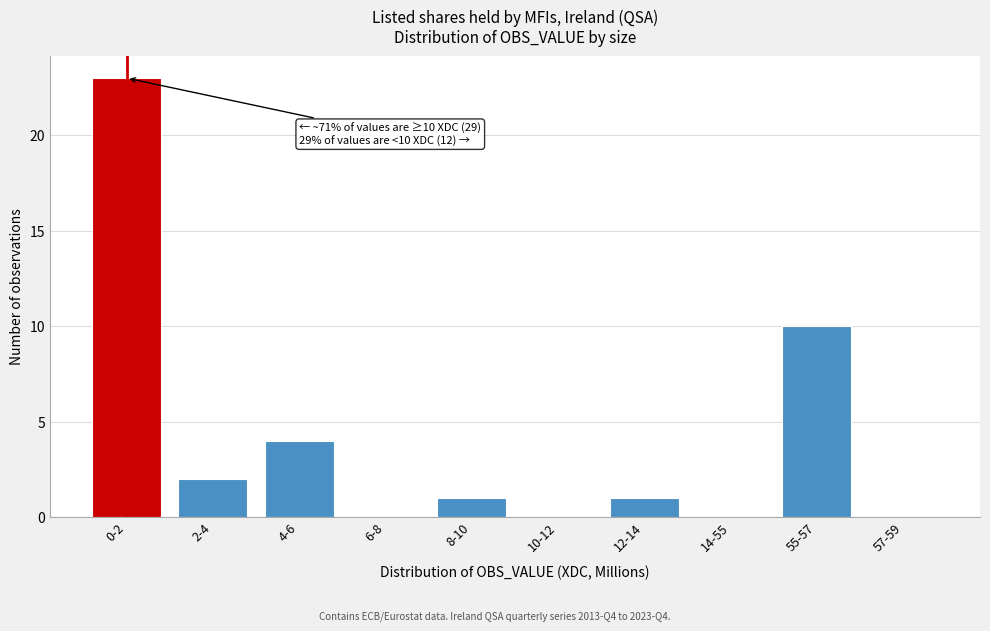

Reading left to right, extract all data points from this chart.

0-2=23	2-4=2	4-6=4	6-8=0	8-10=1	10-12=0	12-14=1	14-55=0	55-57=10	57-59=0